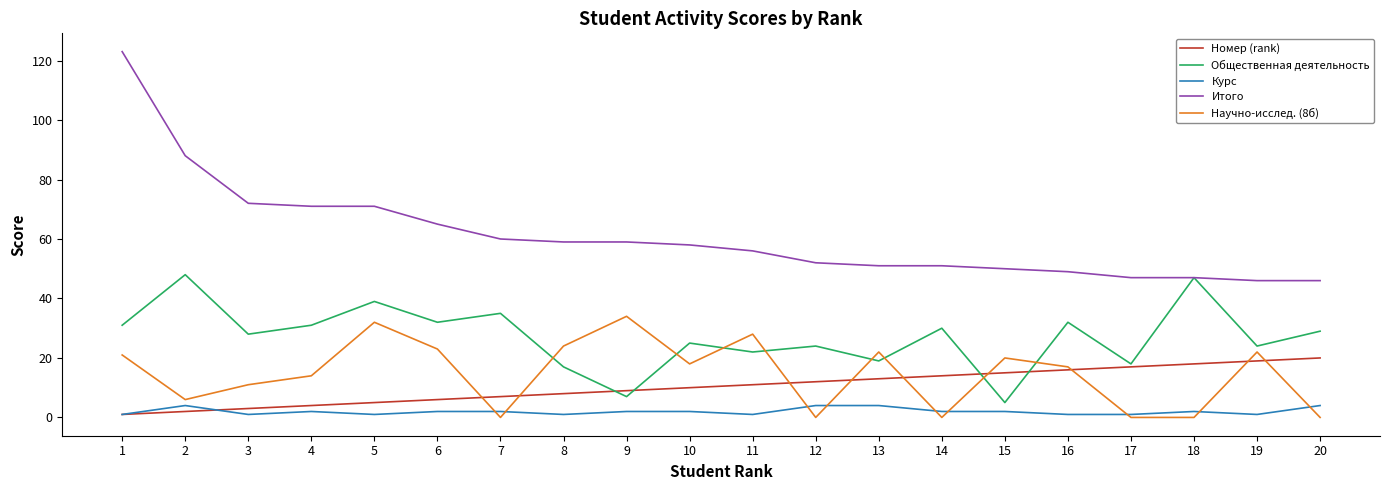

Where do Курс and Научно-исслед. (8б) first cross each other?

6 and 7